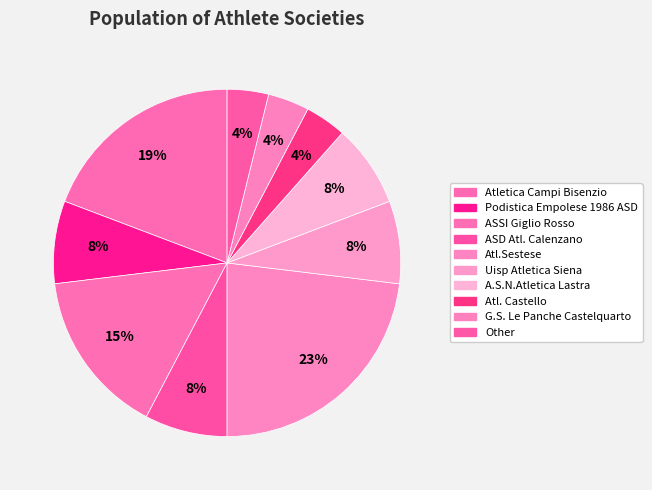

How many slices are in this pie chart?

10